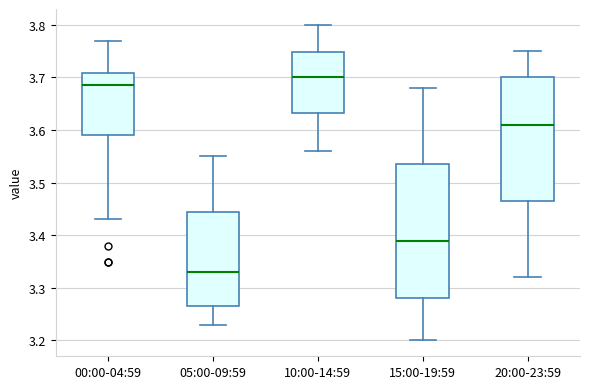

Reading left to right, transcribe this box plot: for each box, give where its median line is, the range the box spans, and where its two whiskers end, as read against the y-axis. The values are not printed on the chart, so give them approximately, as read against the axis.

00:00-04:59: median 3.69, box 3.59 to 3.71, whiskers 3.43 to 3.77
05:00-09:59: median 3.33, box 3.27 to 3.45, whiskers 3.23 to 3.55
10:00-14:59: median 3.70, box 3.63 to 3.75, whiskers 3.56 to 3.80
15:00-19:59: median 3.39, box 3.28 to 3.54, whiskers 3.20 to 3.68
20:00-23:59: median 3.61, box 3.47 to 3.70, whiskers 3.32 to 3.75